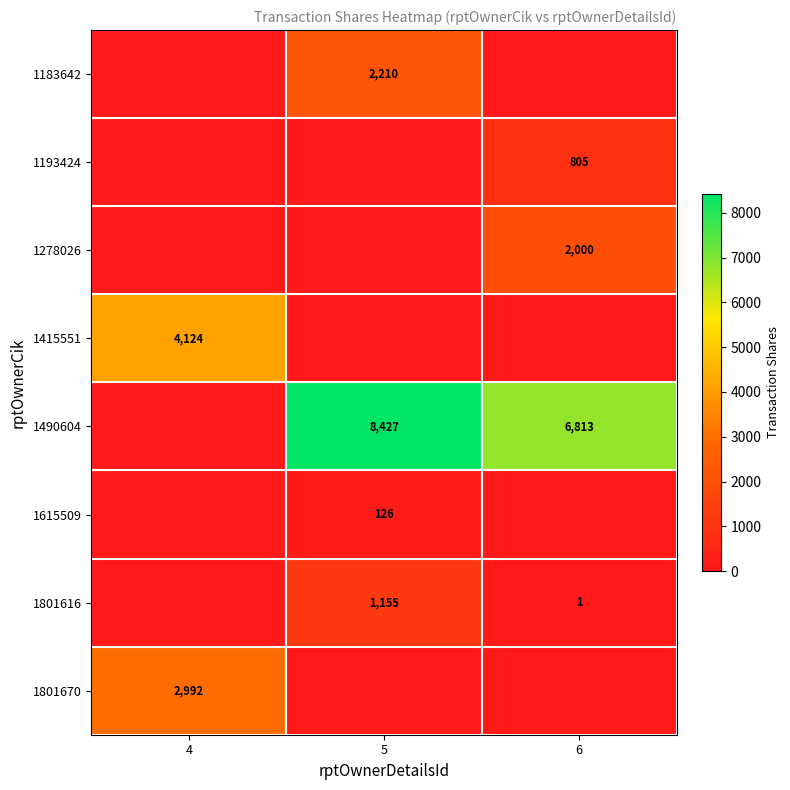

Is it true that 1183642 equals 2210 at 5?

True